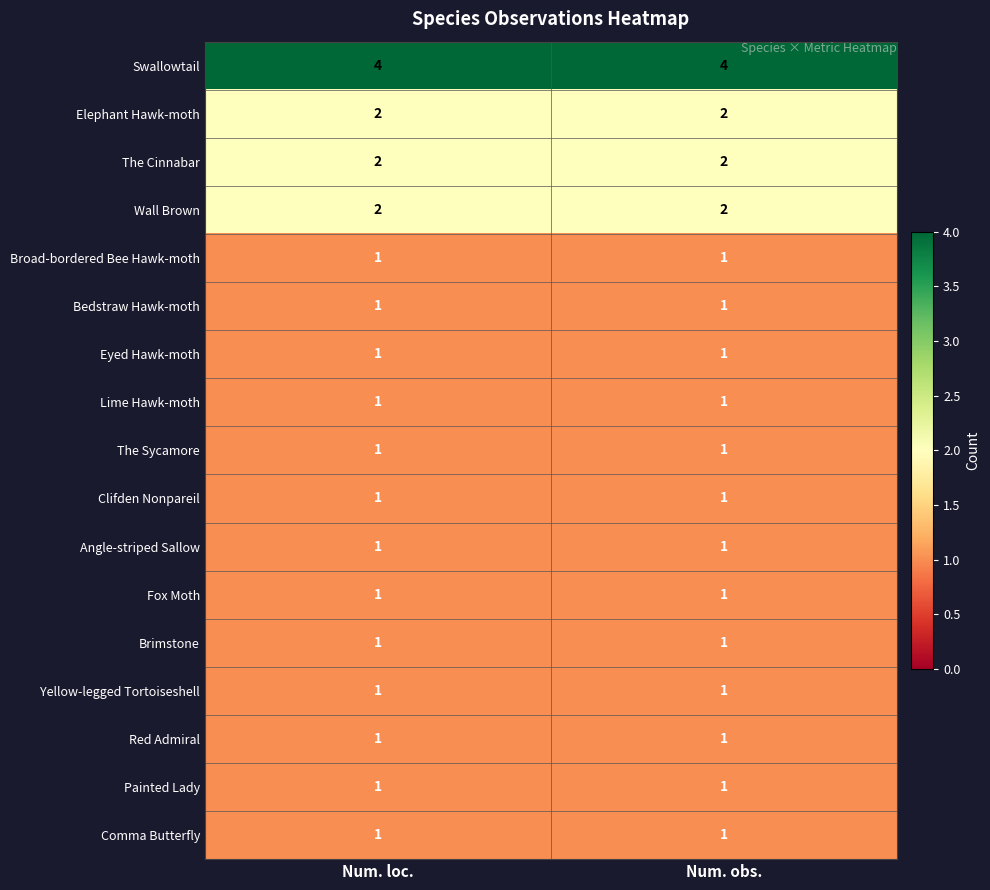

What is the maximum value shown in the chart?

4